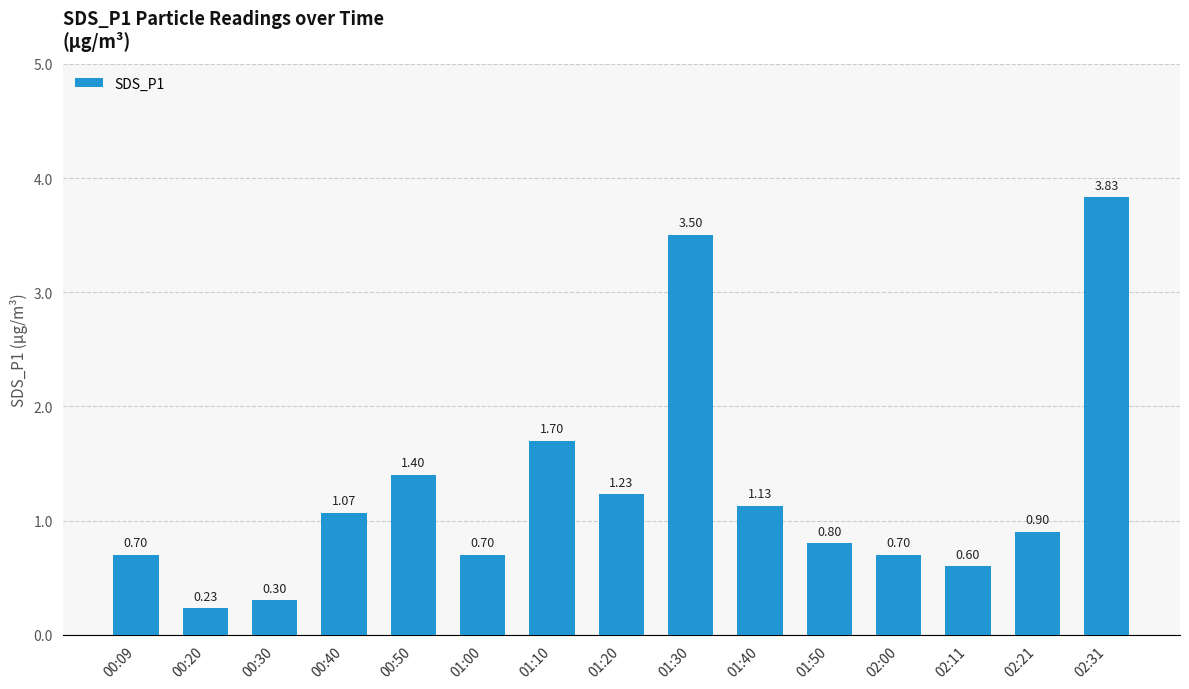

What is the difference between the second highest and minimum values?

3.3